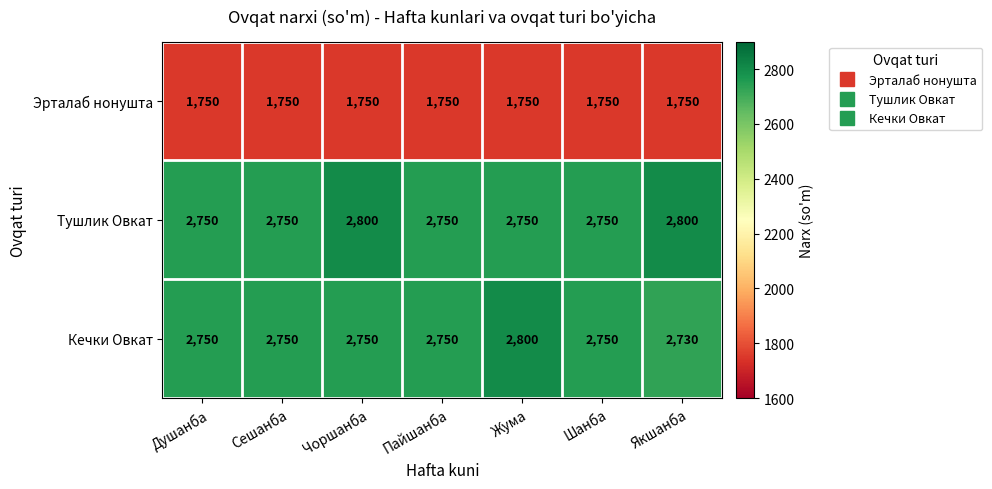

Reading right to left, what are all the values shown in this chart?

Эрталаб нонушта: Якшанба=1750	Шанба=1750	Жума=1750	Пайшанба=1750	Чоршанба=1750	Сешанба=1750	Душанба=1750
Тушлик Овкат: Якшанба=2800	Шанба=2750	Жума=2750	Пайшанба=2750	Чоршанба=2800	Сешанба=2750	Душанба=2750
Кечки Овкат: Якшанба=2730	Шанба=2750	Жума=2800	Пайшанба=2750	Чоршанба=2750	Сешанба=2750	Душанба=2750